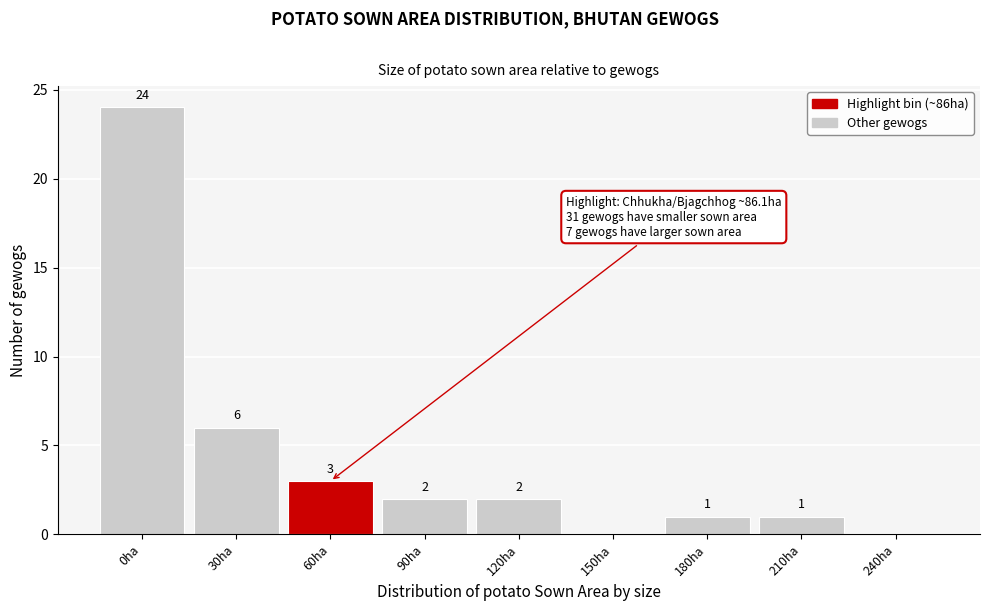

At which category does the chart reach its peak across all series?

0ha